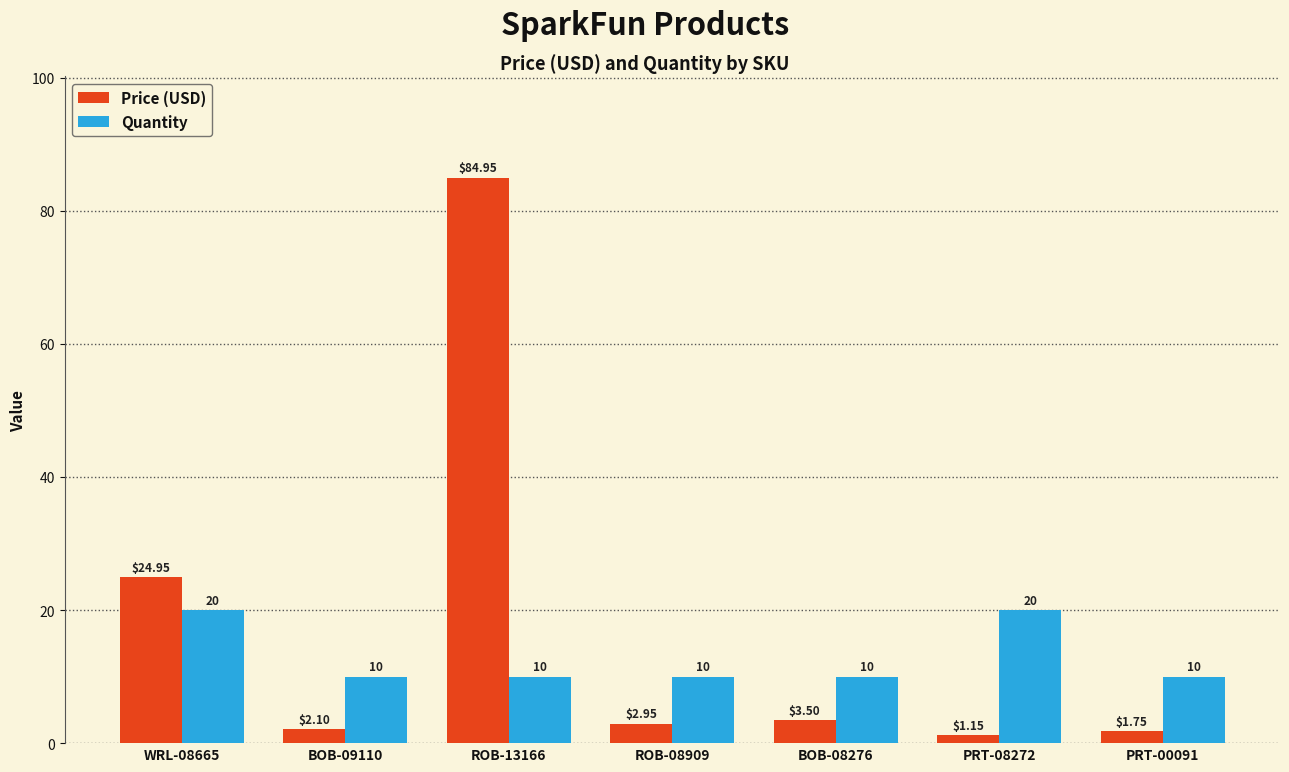

The value of Quantity at PRT-00091 is 10.0. True or false?

True